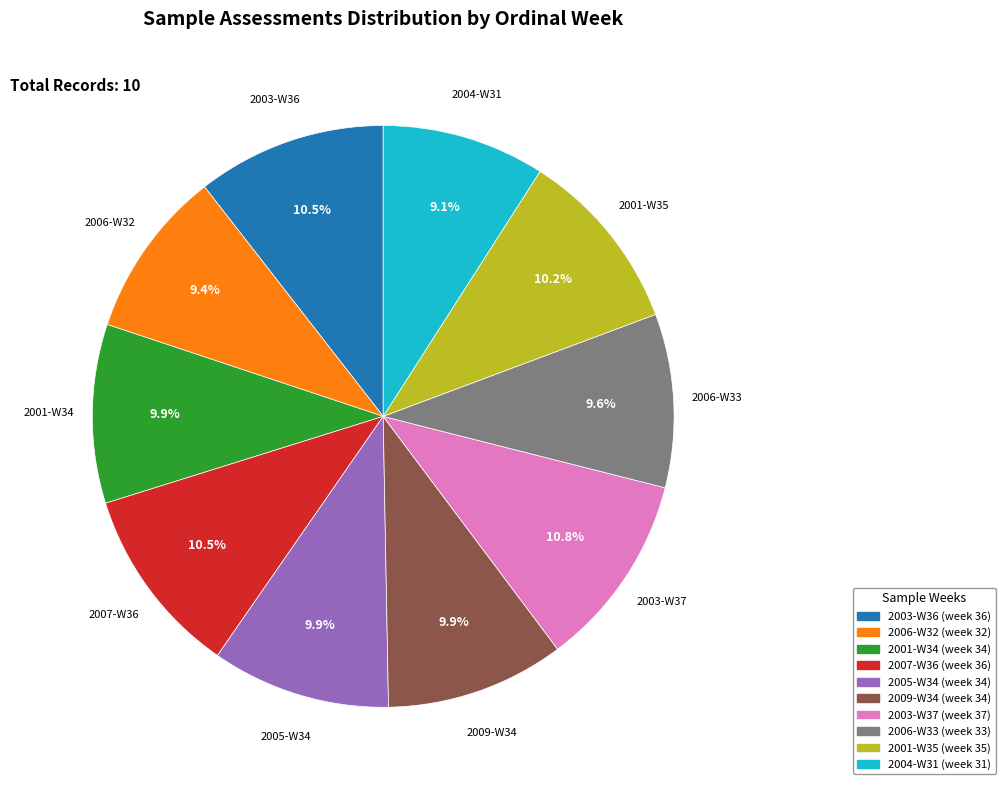

Is the sum of 2003-W36 and 2003-W37 greater than half?

No